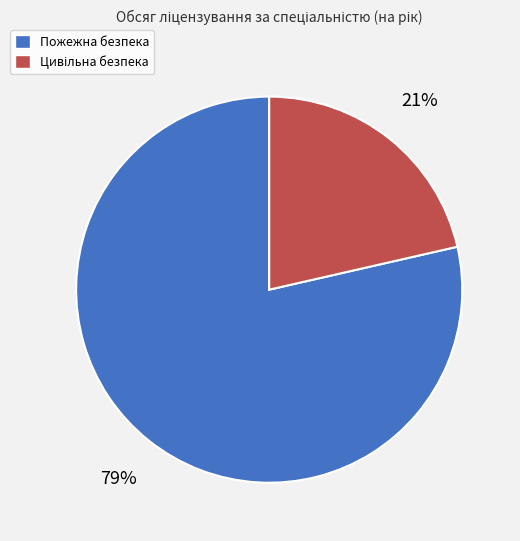

To the nearest percent, what is the average slice percentage?

50%